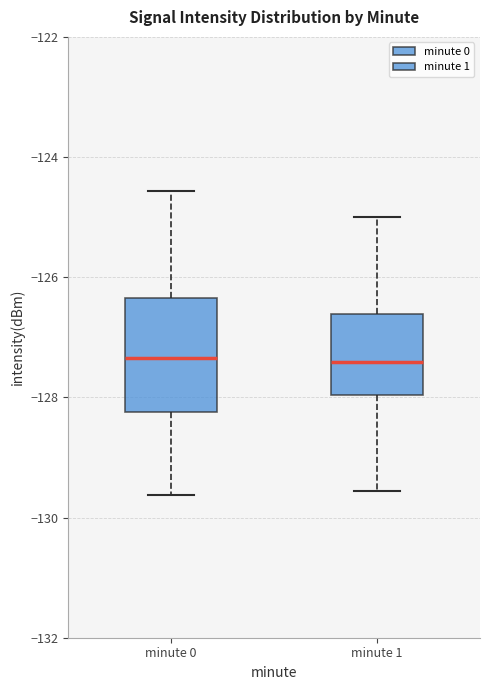

Which box is the tallest, from its lower edge to its upper edge?

minute 0